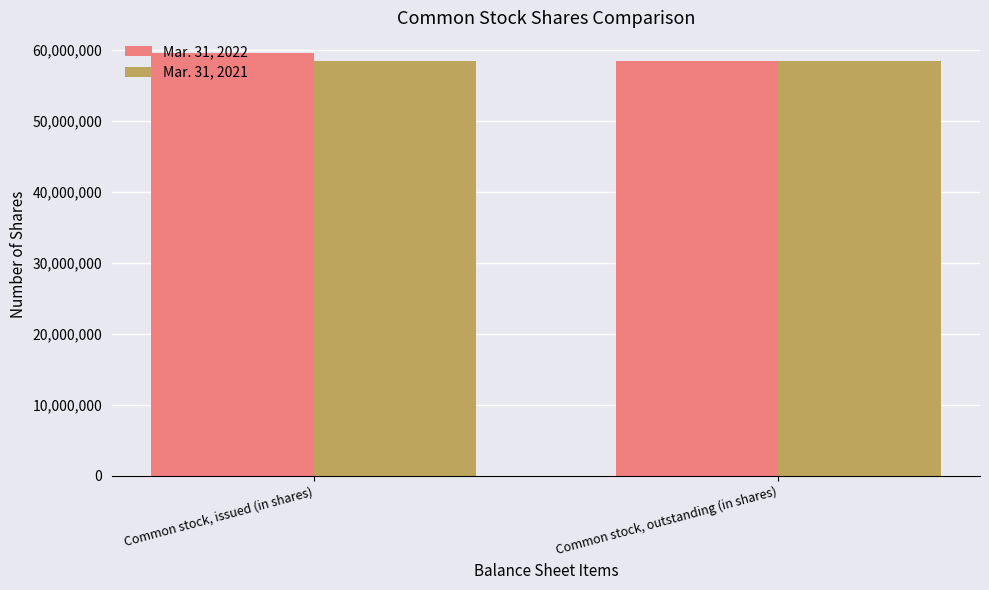

Which series has the largest total across all categories?

Mar. 31, 2022